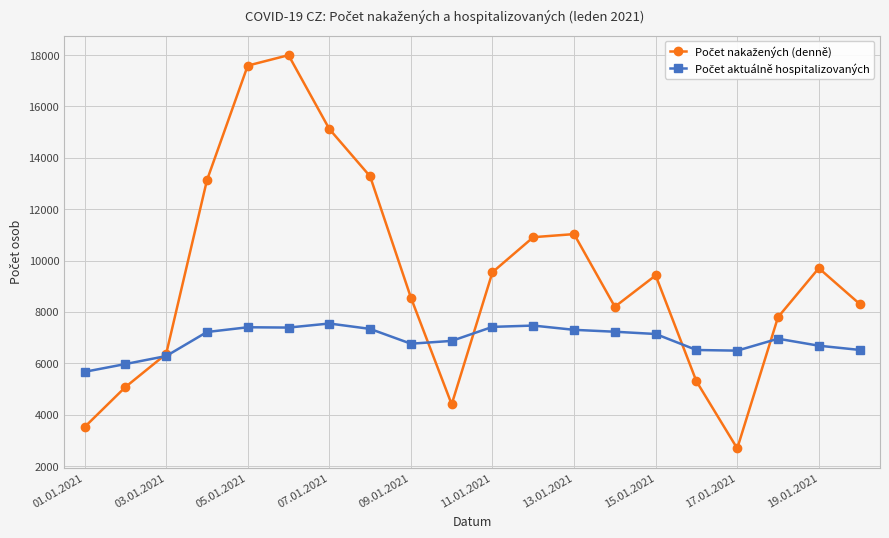

At how many categories does at least one series exceed 9162?

10